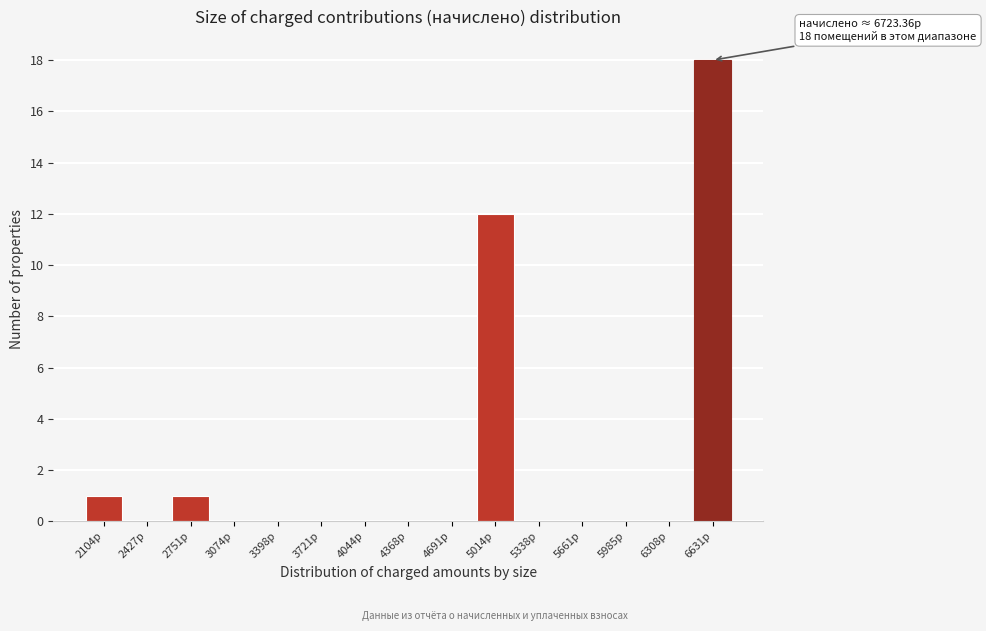

Reading right to left, list all the values displayed in this chart.

6631р=18	6308р=0	5985р=0	5661р=0	5338р=0	5014р=12	4691р=0	4368р=0	4044р=0	3721р=0	3398р=0	3074р=0	2751р=1	2427р=0	2104р=1